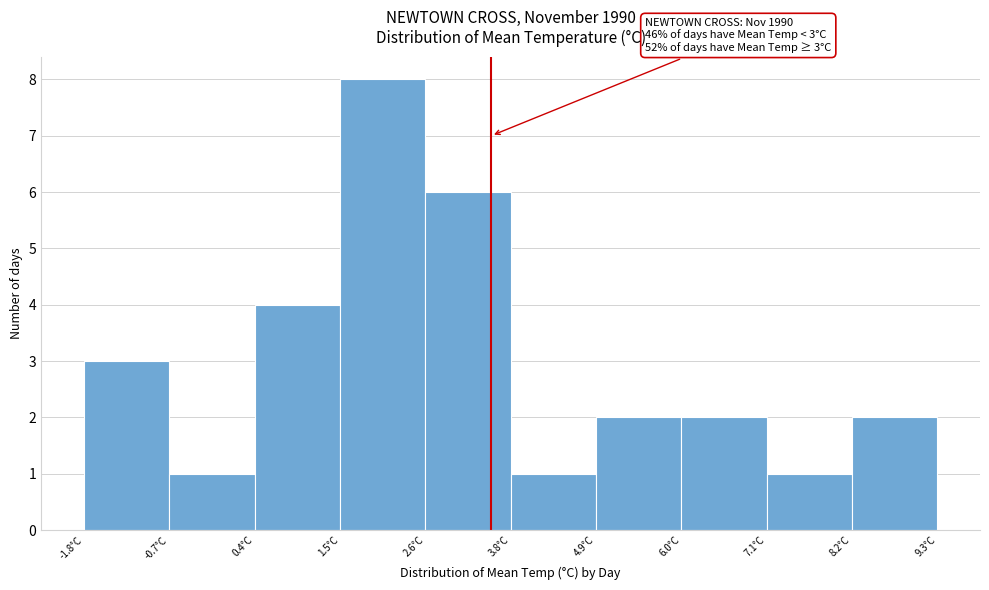

Which range on the x-axis has the tallest bar?

1.6 to 2.6